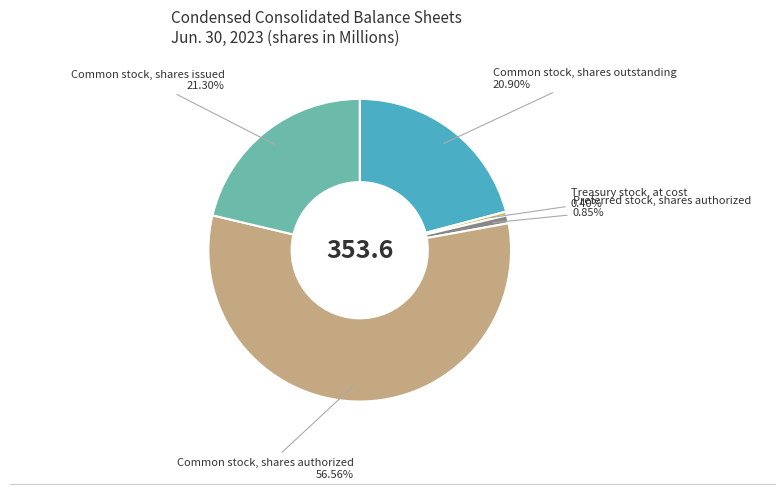

How many slices are in this pie chart?

5